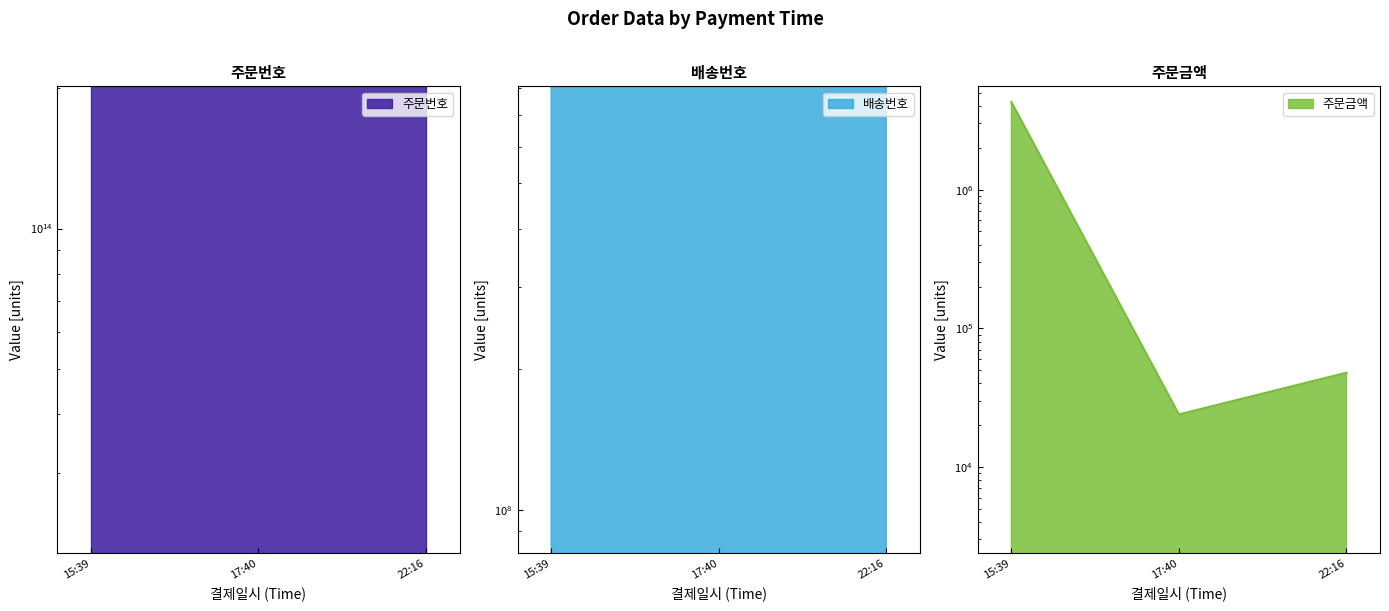

At how many categories does at least one series exceed 120873397150202?

3